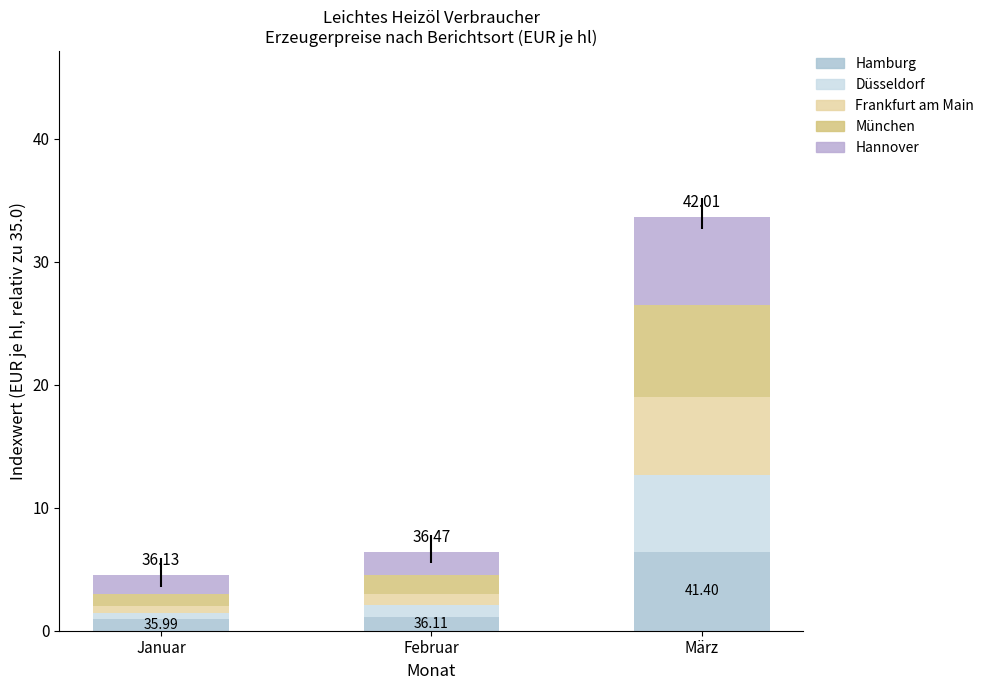

Where does the Hamburg series first go above 1?

Februar